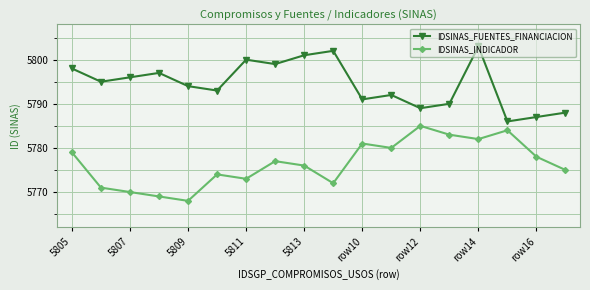

How many data points in IDSINAS_INDICADOR are less than 5777?

9